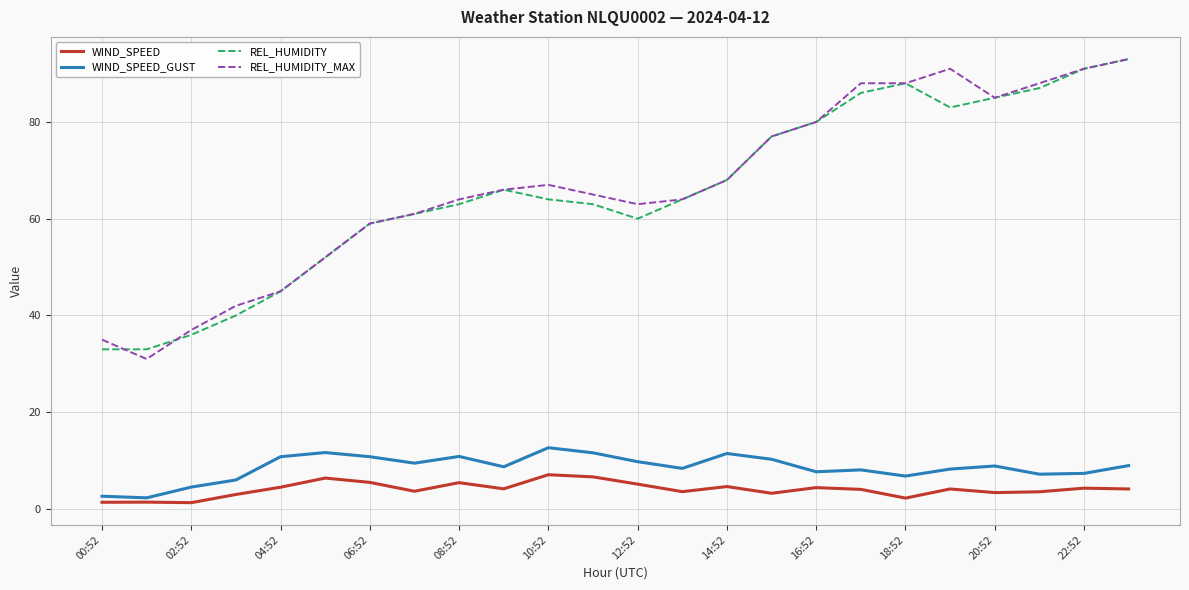

True or false: REL_HUMIDITY and WIND_SPEED intersect in this chart.

False